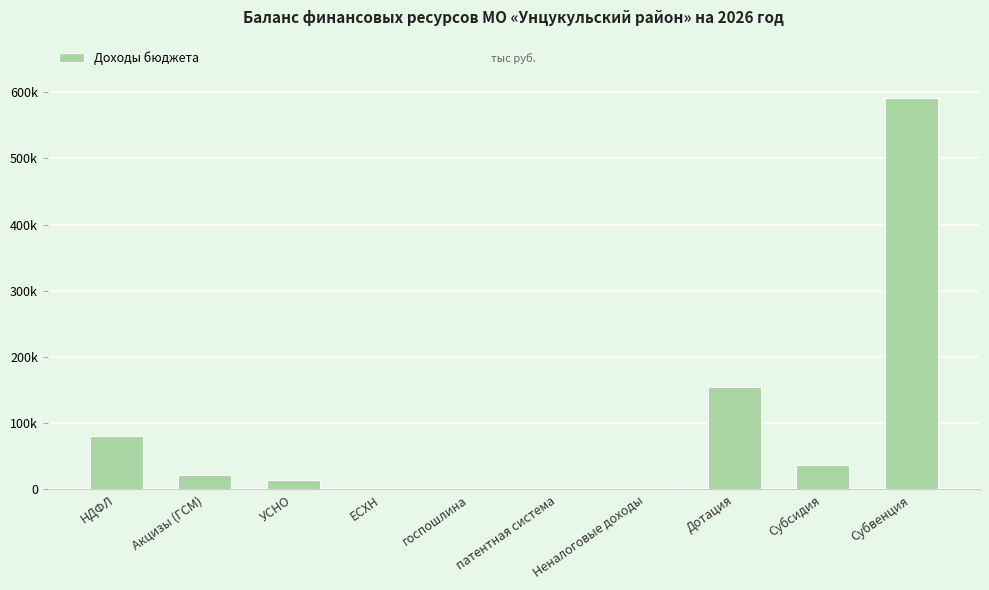

List the labels in order of value, largest first.

Субвенция, Дотация, НДФЛ, Субсидия, Акцизы (ГСМ), УСНО, Неналоговые доходы, госпошлина, ЕСХН, патентная система